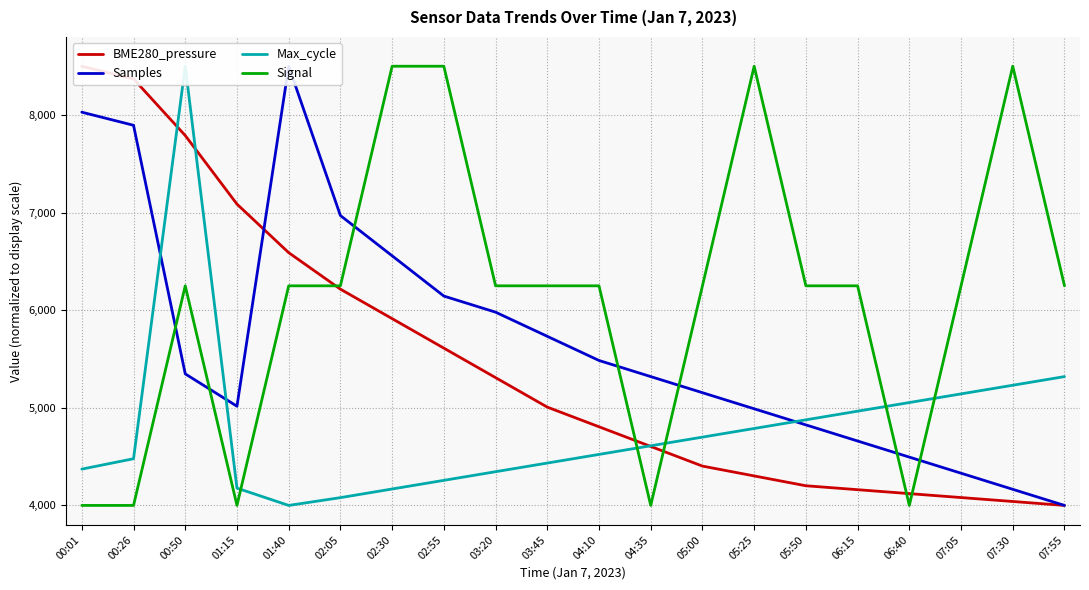

What is the spread (max minus min) of values at 00:50?

3152.1